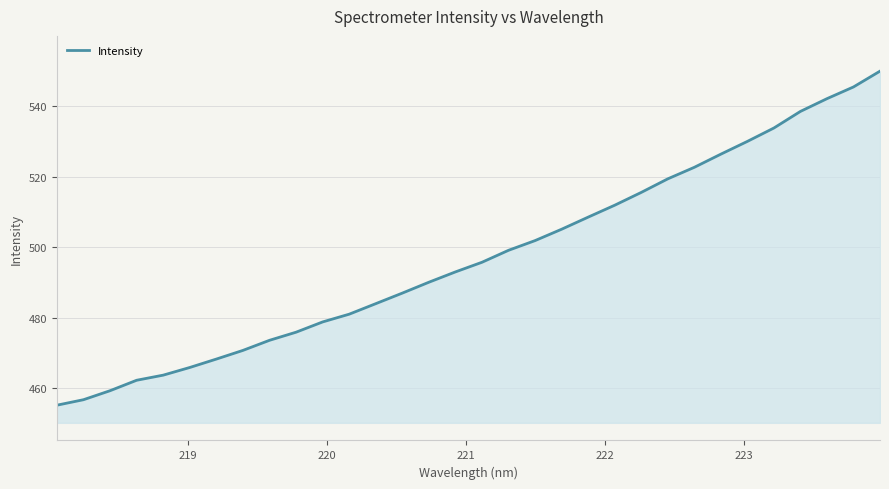

What is the difference between the maximum and minimum values?

94.7